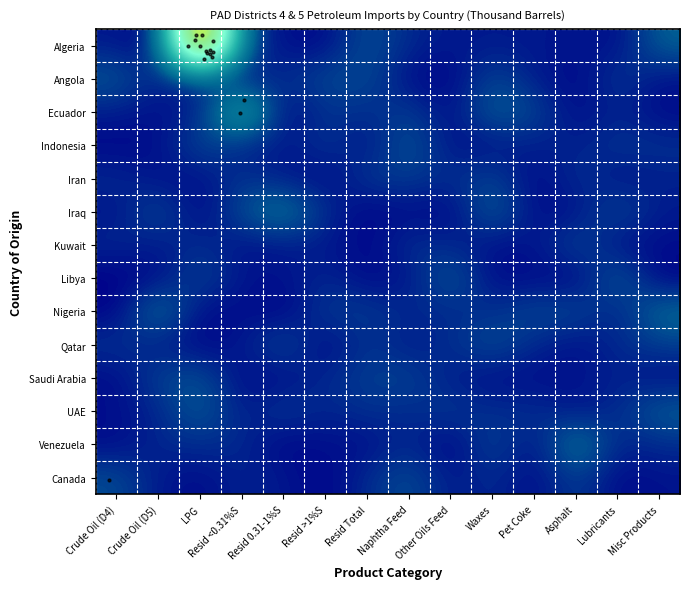

Reading right to left, list all the values displayed in this chart.

Algeria: Misc Products=0.1	Lubricants=0.0	Asphalt=0.0	Pet Coke=0.0	Waxes=0.0	Other Oils Feed=0.0	Naphtha Feed=0.0	Resid Total=0.1	Resid >1%S=0.0	Resid 0.31-1%S=0.0	Resid <0.31%S=0.1	LPG=1.0	Crude Oil (D5)=0.0	Crude Oil (D4)=0.0
Angola: Misc Products=0.0	Lubricants=0.1	Asphalt=0.0	Pet Coke=0.0	Waxes=0.1	Other Oils Feed=0.0	Naphtha Feed=0.0	Resid Total=0.1	Resid >1%S=0.1	Resid 0.31-1%S=0.0	Resid <0.31%S=0.0	LPG=0.1	Crude Oil (D5)=0.0	Crude Oil (D4)=0.1
Ecuador: Misc Products=0.0	Lubricants=0.0	Asphalt=0.0	Pet Coke=0.1	Waxes=0.1	Other Oils Feed=0.0	Naphtha Feed=0.1	Resid Total=0.0	Resid >1%S=0.1	Resid 0.31-1%S=0.0	Resid <0.31%S=0.2	LPG=0.0	Crude Oil (D5)=0.0	Crude Oil (D4)=0.0
Indonesia: Misc Products=0.0	Lubricants=0.1	Asphalt=0.0	Pet Coke=0.0	Waxes=0.0	Other Oils Feed=0.0	Naphtha Feed=0.1	Resid Total=0.0	Resid >1%S=0.1	Resid 0.31-1%S=0.0	Resid <0.31%S=0.0	LPG=0.1	Crude Oil (D5)=0.0	Crude Oil (D4)=0.0
Iran: Misc Products=0.0	Lubricants=0.0	Asphalt=0.1	Pet Coke=0.0	Waxes=0.1	Other Oils Feed=0.0	Naphtha Feed=0.1	Resid Total=0.1	Resid >1%S=0.0	Resid 0.31-1%S=0.0	Resid <0.31%S=0.0	LPG=0.0	Crude Oil (D5)=0.0	Crude Oil (D4)=0.0
Iraq: Misc Products=0.0	Lubricants=0.1	Asphalt=0.0	Pet Coke=0.0	Waxes=0.1	Other Oils Feed=0.0	Naphtha Feed=0.0	Resid Total=0.0	Resid >1%S=0.0	Resid 0.31-1%S=0.1	Resid <0.31%S=0.1	LPG=0.0	Crude Oil (D5)=0.1	Crude Oil (D4)=0.0
Kuwait: Misc Products=0.0	Lubricants=0.0	Asphalt=0.1	Pet Coke=0.0	Waxes=0.0	Other Oils Feed=0.0	Naphtha Feed=0.0	Resid Total=0.0	Resid >1%S=0.0	Resid 0.31-1%S=0.0	Resid <0.31%S=0.0	LPG=0.0	Crude Oil (D5)=0.0	Crude Oil (D4)=0.0
Libya: Misc Products=0.0	Lubricants=0.1	Asphalt=0.0	Pet Coke=0.0	Waxes=0.0	Other Oils Feed=0.1	Naphtha Feed=0.0	Resid Total=0.0	Resid >1%S=0.0	Resid 0.31-1%S=0.0	Resid <0.31%S=0.0	LPG=0.1	Crude Oil (D5)=0.0	Crude Oil (D4)=0.0
Nigeria: Misc Products=0.1	Lubricants=0.0	Asphalt=0.1	Pet Coke=0.1	Waxes=0.0	Other Oils Feed=0.0	Naphtha Feed=0.0	Resid Total=0.1	Resid >1%S=0.1	Resid 0.31-1%S=0.0	Resid <0.31%S=0.0	LPG=0.0	Crude Oil (D5)=0.1	Crude Oil (D4)=0.0
Qatar: Misc Products=0.1	Lubricants=0.0	Asphalt=0.0	Pet Coke=0.0	Waxes=0.1	Other Oils Feed=0.0	Naphtha Feed=0.0	Resid Total=0.1	Resid >1%S=0.0	Resid 0.31-1%S=0.1	Resid <0.31%S=0.0	LPG=0.0	Crude Oil (D5)=0.0	Crude Oil (D4)=0.0
Saudi Arabia: Misc Products=0.0	Lubricants=0.0	Asphalt=0.0	Pet Coke=0.0	Waxes=0.0	Other Oils Feed=0.0	Naphtha Feed=0.1	Resid Total=0.1	Resid >1%S=0.0	Resid 0.31-1%S=0.0	Resid <0.31%S=0.0	LPG=0.1	Crude Oil (D5)=0.1	Crude Oil (D4)=0.0
UAE: Misc Products=0.1	Lubricants=0.0	Asphalt=0.0	Pet Coke=0.0	Waxes=0.0	Other Oils Feed=0.1	Naphtha Feed=0.0	Resid Total=0.0	Resid >1%S=0.0	Resid 0.31-1%S=0.1	Resid <0.31%S=0.0	LPG=0.1	Crude Oil (D5)=0.0	Crude Oil (D4)=0.0
Venezuela: Misc Products=0.0	Lubricants=0.0	Asphalt=0.1	Pet Coke=0.0	Waxes=0.1	Other Oils Feed=0.0	Naphtha Feed=0.0	Resid Total=0.0	Resid >1%S=0.0	Resid 0.31-1%S=0.0	Resid <0.31%S=0.0	LPG=0.0	Crude Oil (D5)=0.0	Crude Oil (D4)=0.0
Canada: Misc Products=0.0	Lubricants=0.0	Asphalt=0.1	Pet Coke=0.0	Waxes=0.0	Other Oils Feed=0.0	Naphtha Feed=0.1	Resid Total=0.0	Resid >1%S=0.0	Resid 0.31-1%S=0.0	Resid <0.31%S=0.0	LPG=0.0	Crude Oil (D5)=0.0	Crude Oil (D4)=0.1